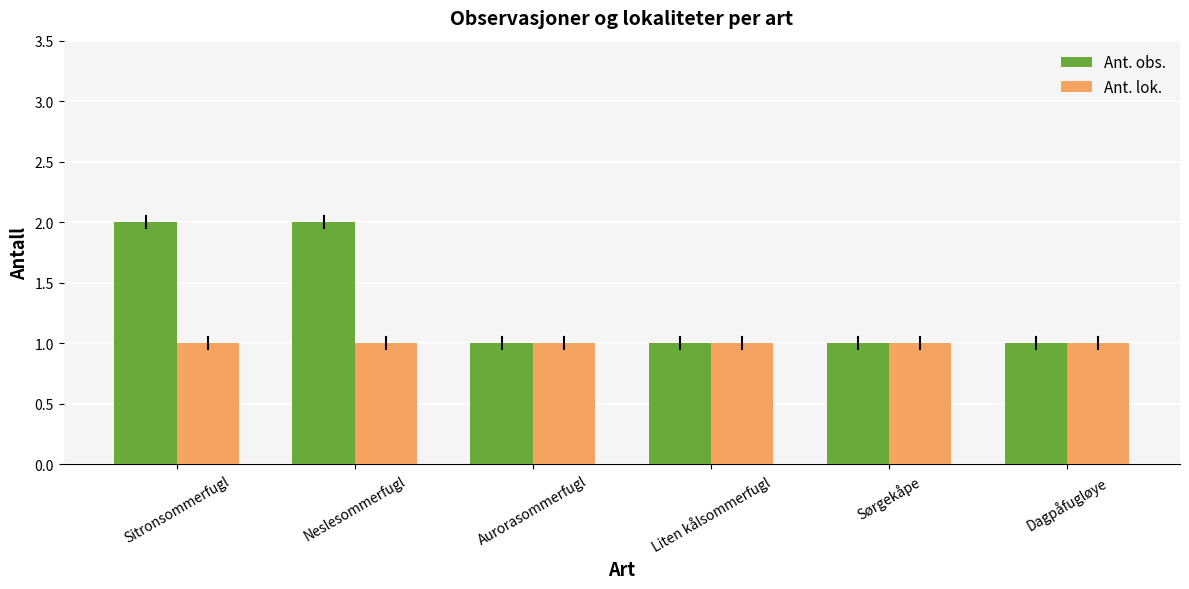

Is it true that Ant. lok. equals 2 at Aurorasommerfugl?

False